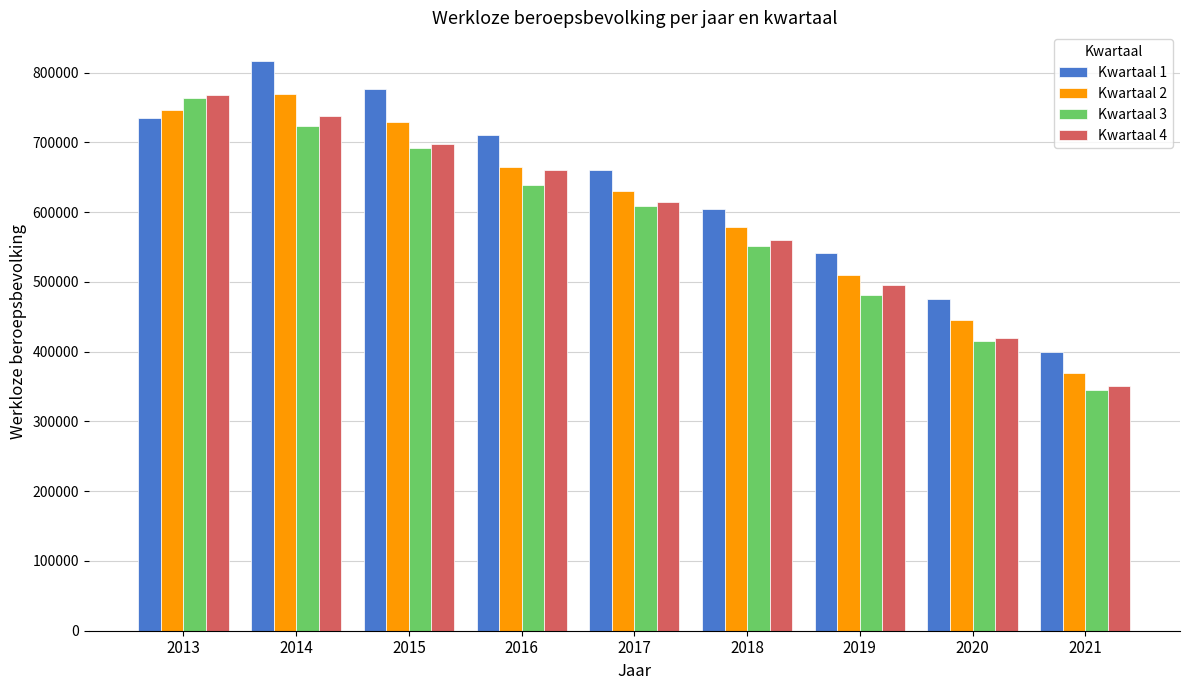

List the labels in order of Kwartaal 3 value, smallest first.

2021, 2020, 2019, 2018, 2017, 2016, 2015, 2014, 2013